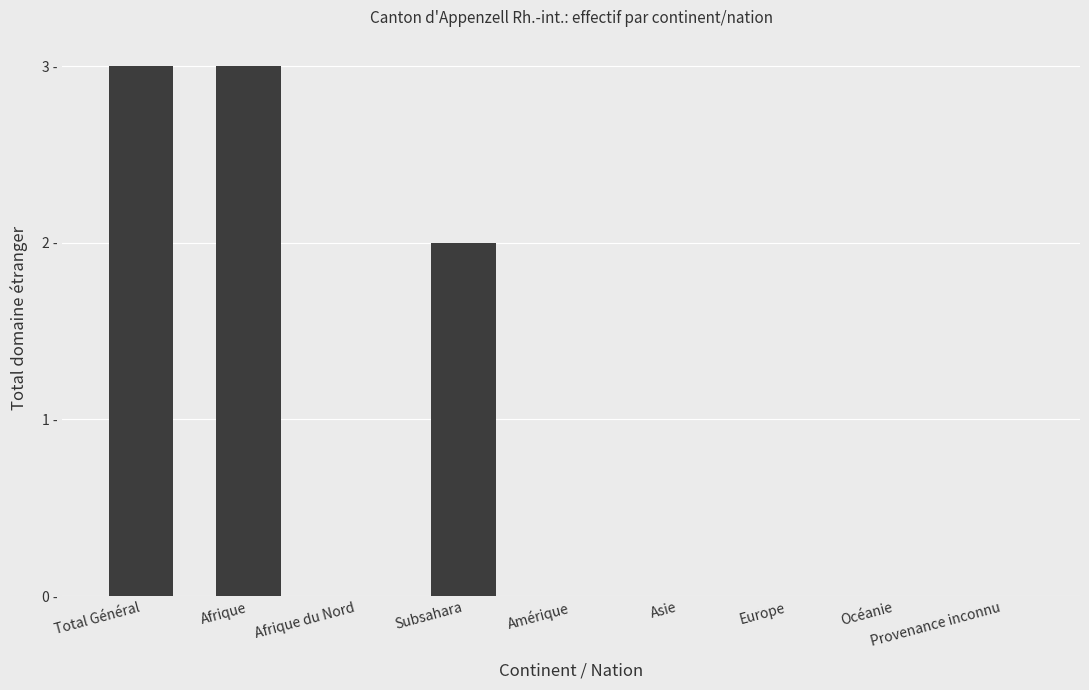

True or false: the data shows -2 at Océanie.

False